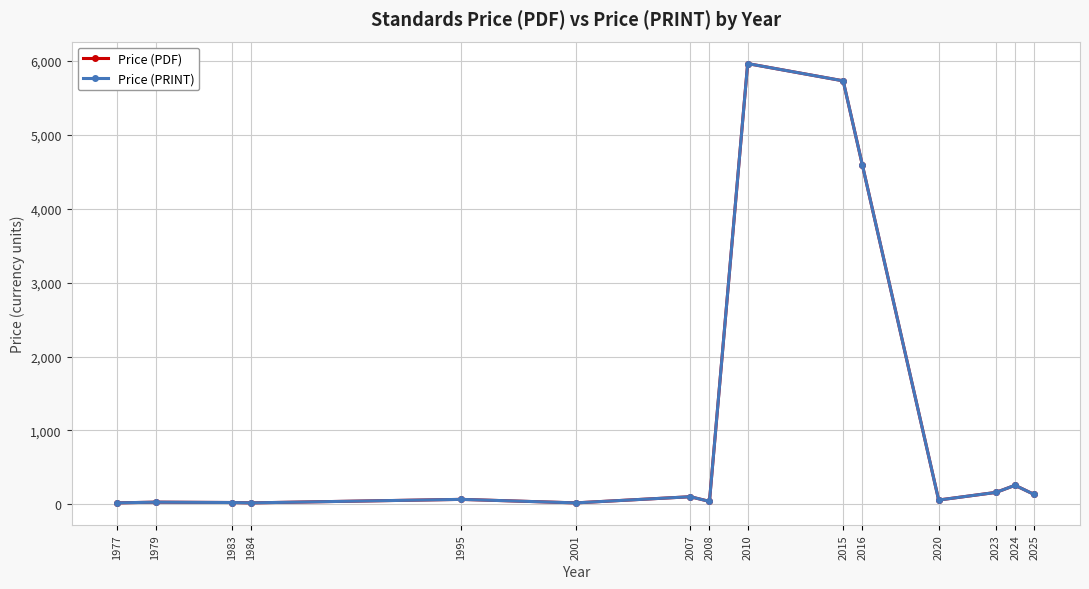

Does the chart have visible grid lines?

Yes